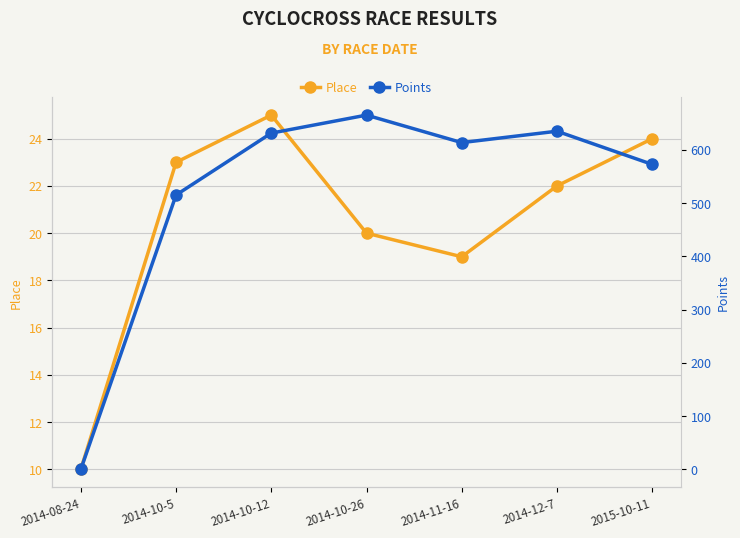

The Place series shows 7.1 at 2014-10-5. True or false?

False